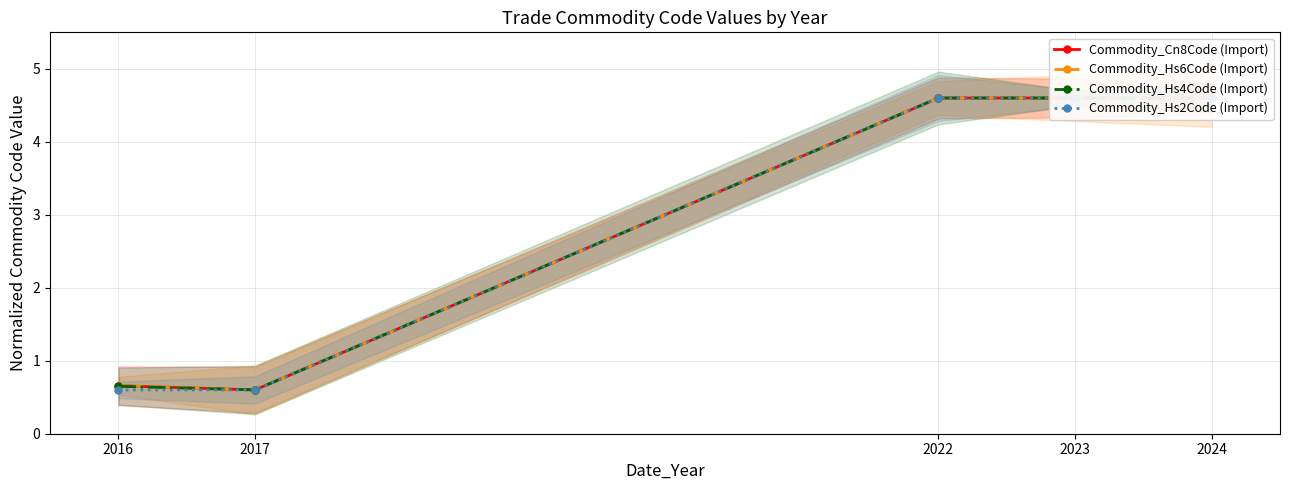

Rank the series by their maximum value, from lowest to highest.

Commodity_Hs2Code (Import), Commodity_Hs4Code (Import), Commodity_Hs6Code (Import), Commodity_Cn8Code (Import)